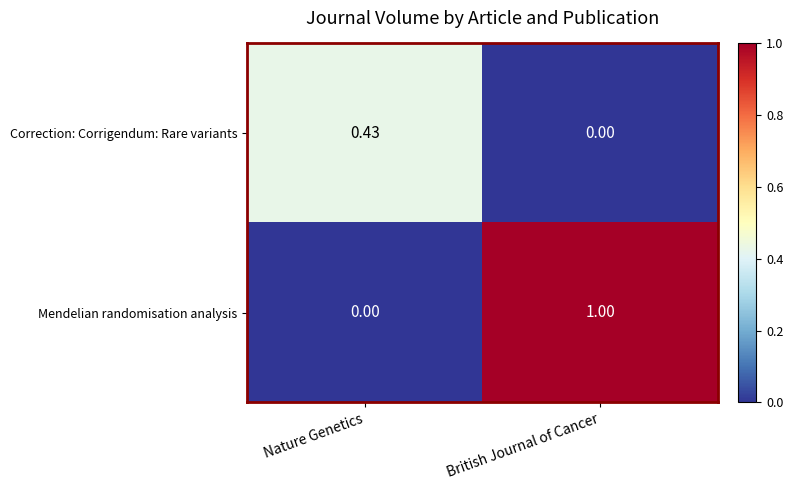

Rank the series by their maximum value, from lowest to highest.

Correction: Corrigendum: Rare variants, Mendelian randomisation analysis